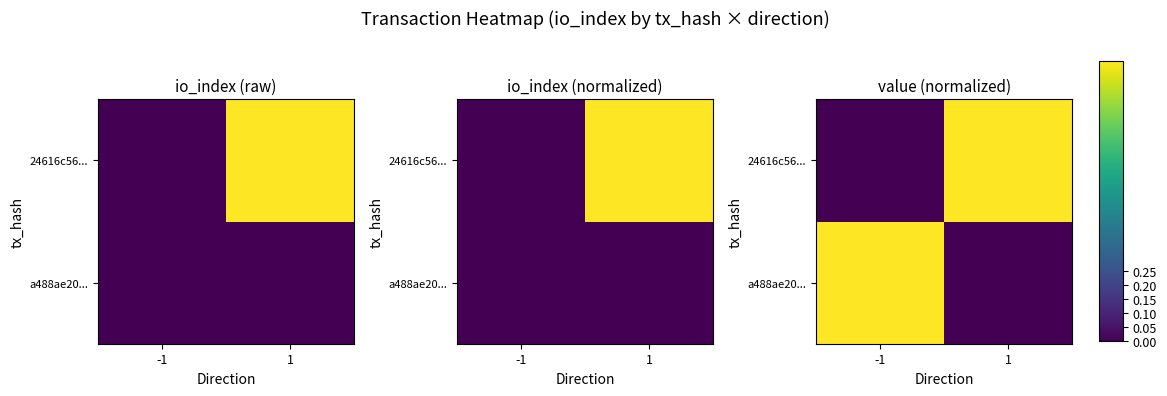

Is it true that a488ae20... equals 0 at -1?

False